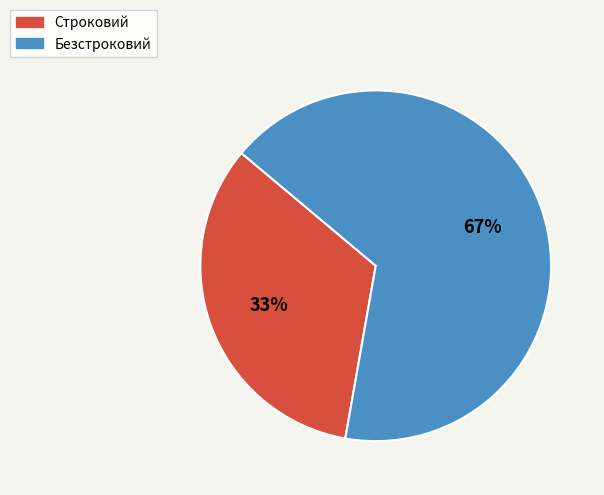

To the nearest percent, what is the combined percentage of Безстроковий and Строковий?

100%